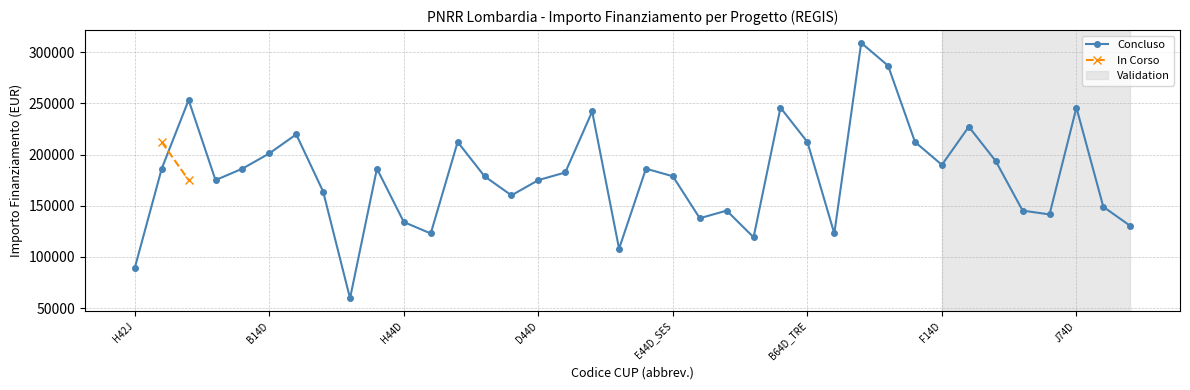

What is the value of the In Corso point at the 2nd from the left?

212371.5